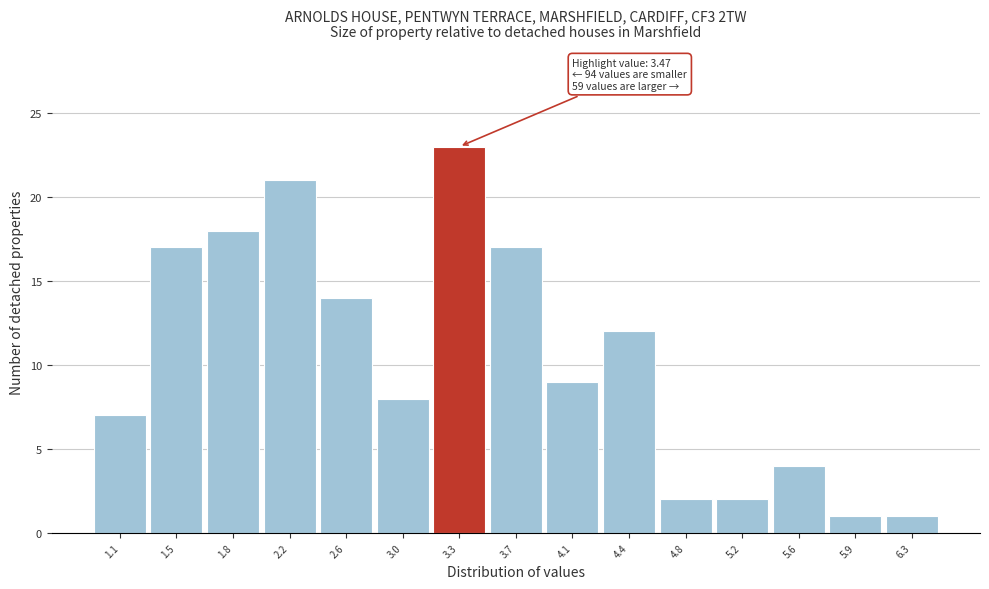

Reading left to right, list all the values displayed in this chart.

1.1=7	1.5=17	1.8=18	2.2=21	2.6=14	3.0=8	3.3=23	3.7=17	4.1=9	4.4=12	4.8=2	5.2=2	5.6=4	5.9=1	6.3=1